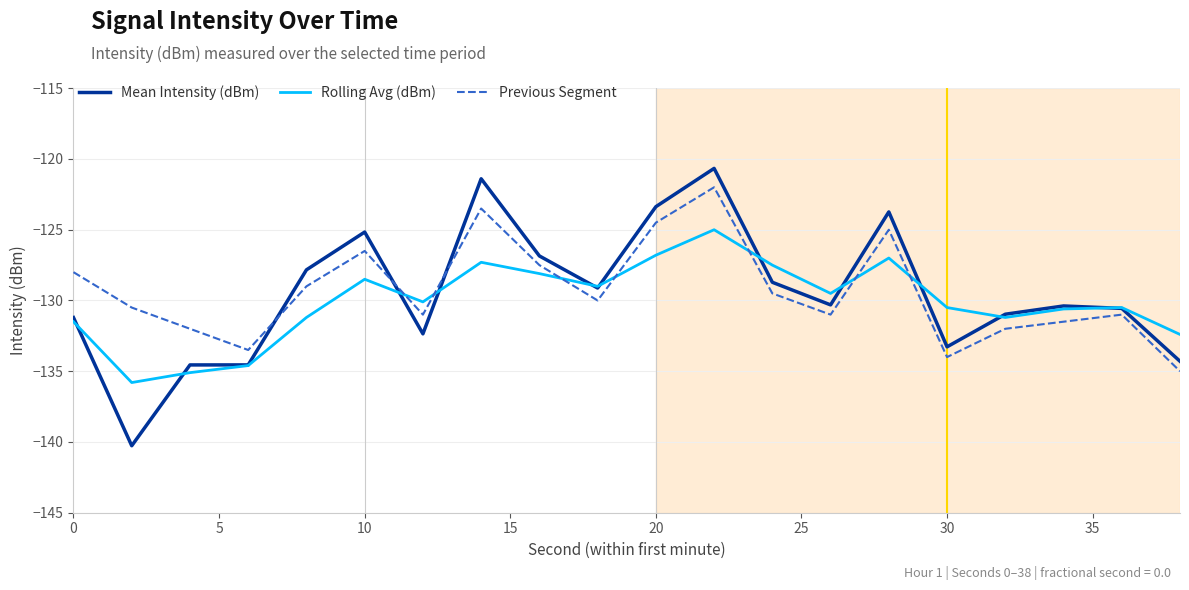

Which series ends up on top after the final intersection of Previous Segment and Mean Intensity (dBm)?

Mean Intensity (dBm)